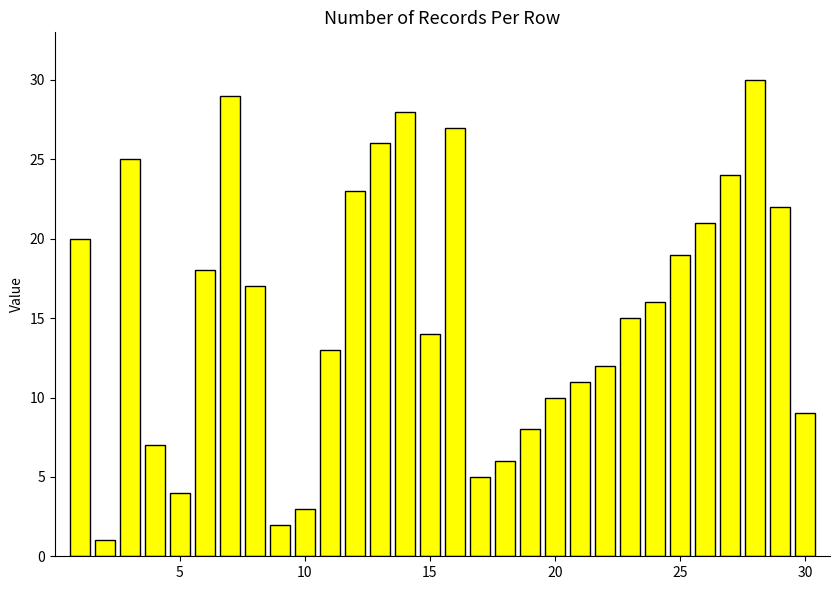

What is the maximum value shown in the chart?

30